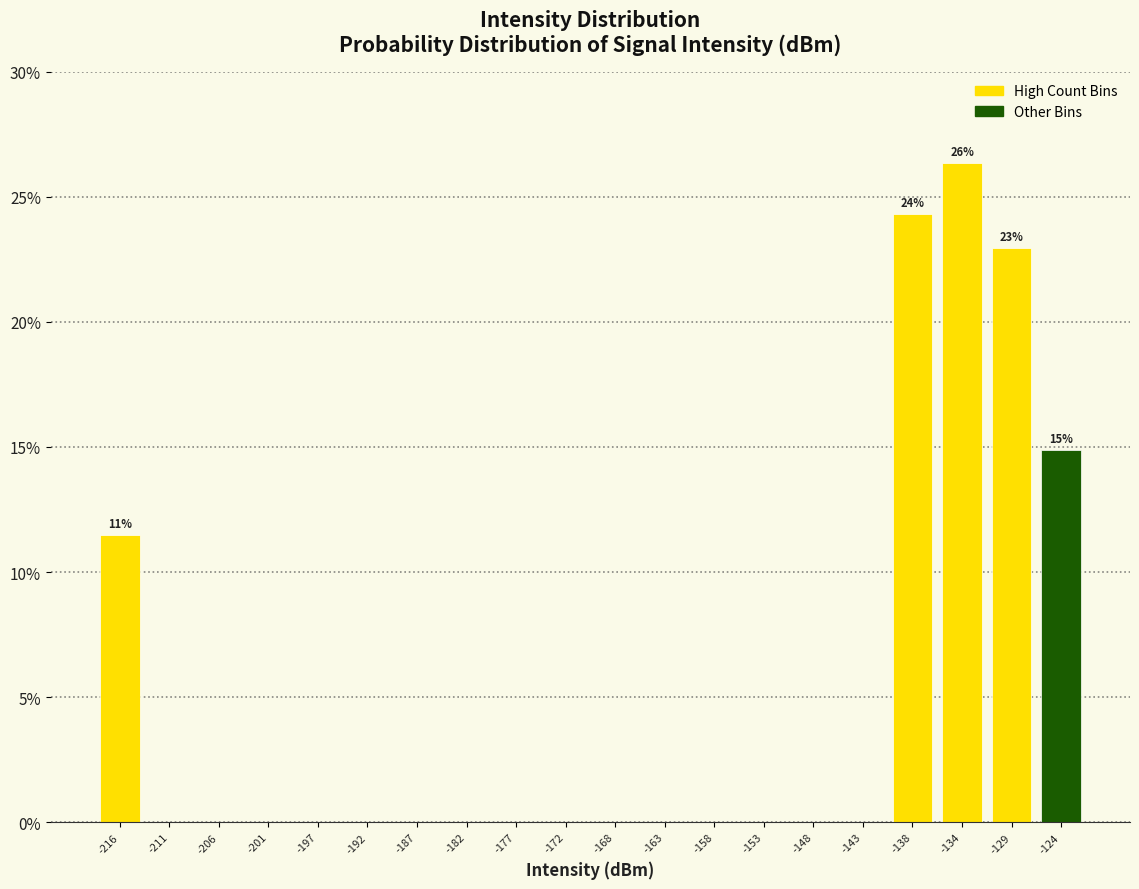

Over which range of the x-axis is the bar tallest?

-136.0 to -131.0